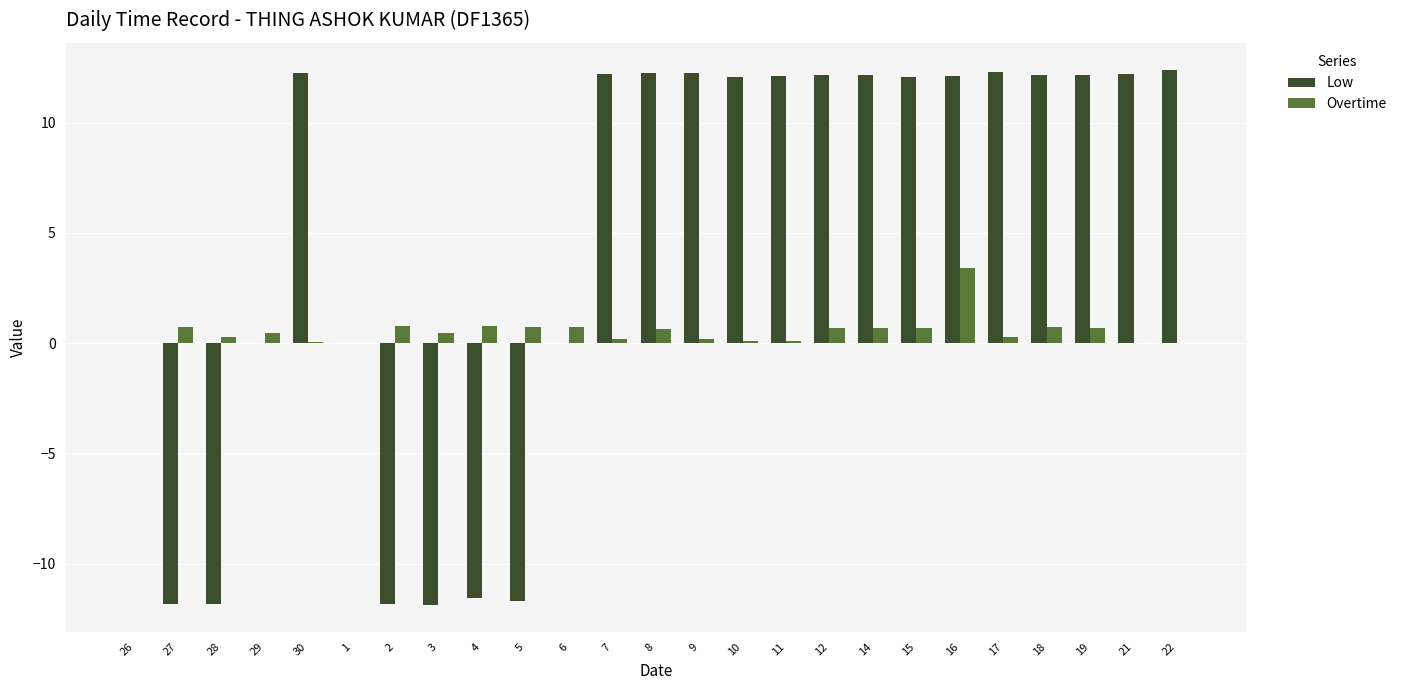

Between 29 and 12, which series saw the biggest shift?

Low